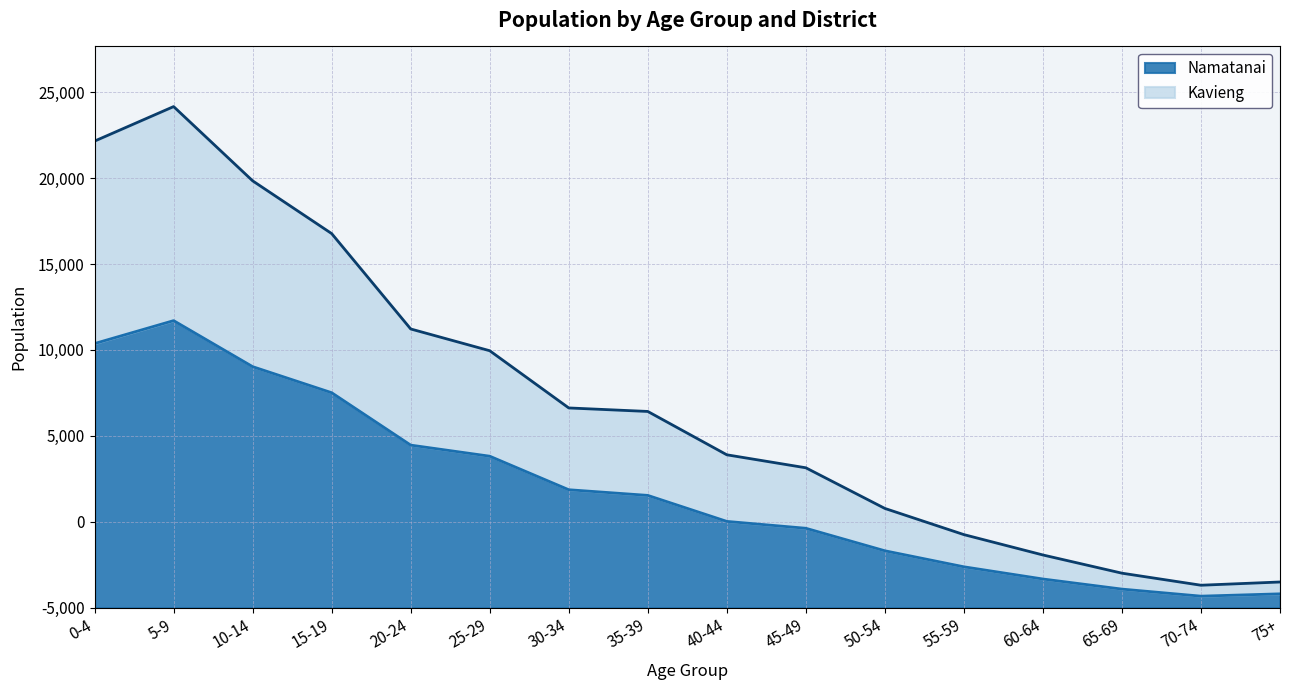

Which category has the highest value across all series?

5-9